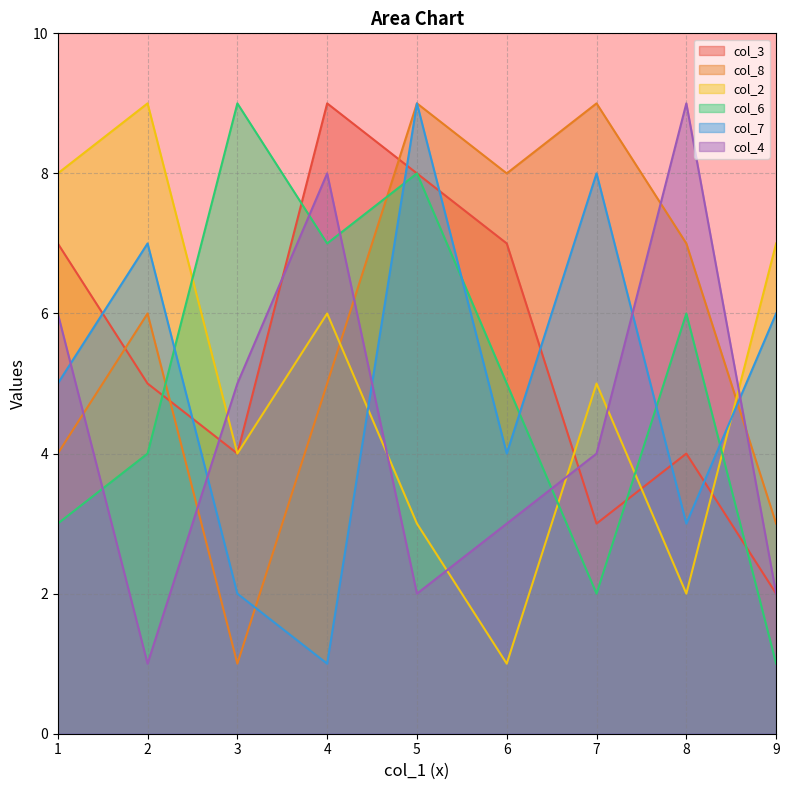

At which category is the sum across all series the highest?

5